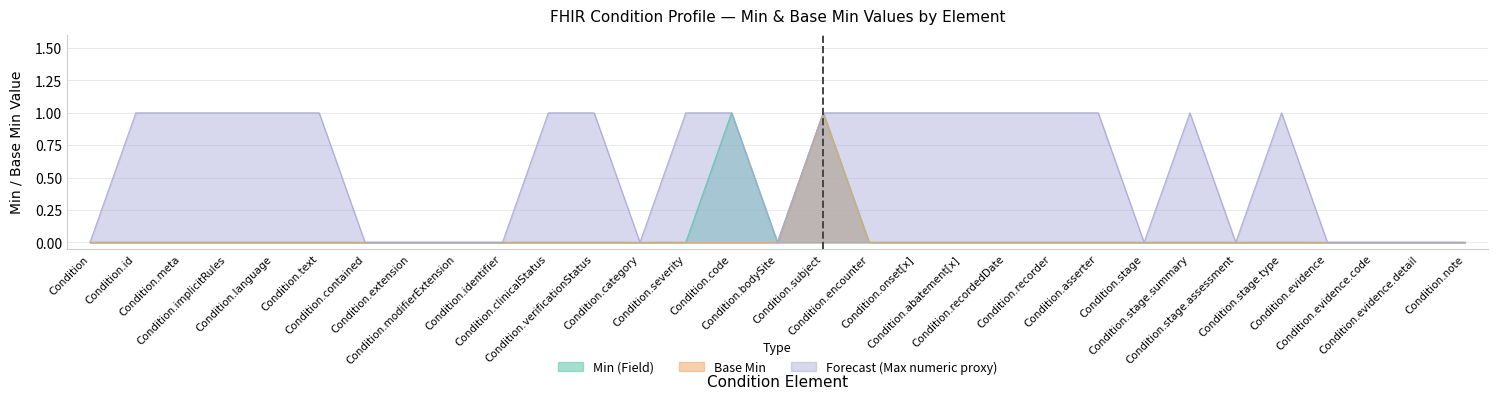

What is the sum of the Forecast (Max numeric proxy) values at Condition.implicitRules and Condition.subject?

2